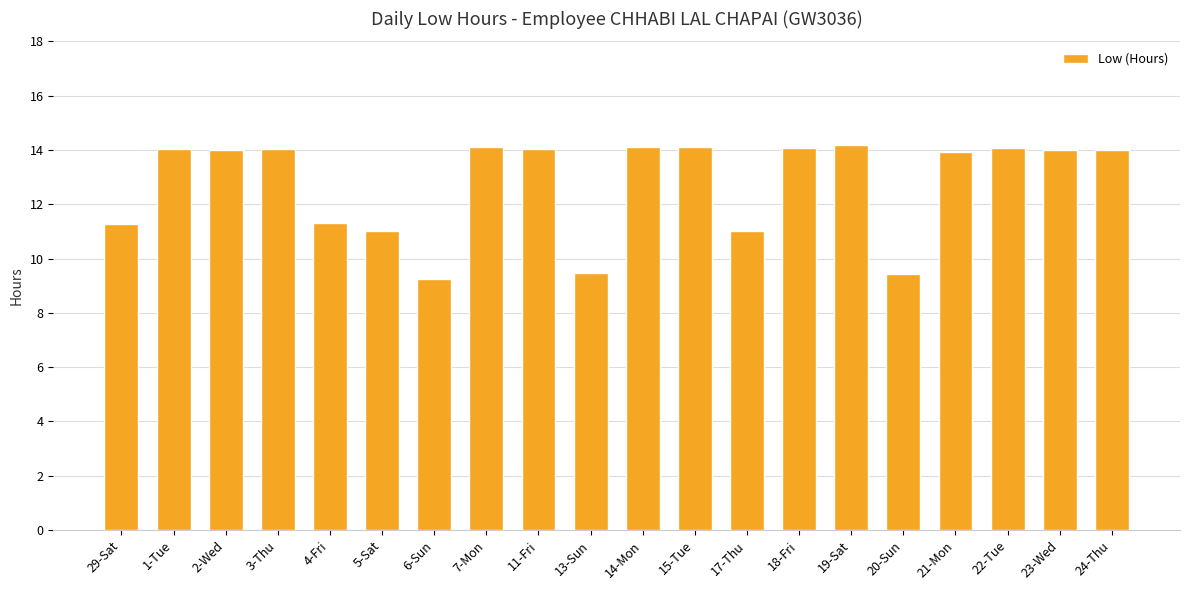

What is the change in value from 1-Tue to 4-Fri?

-2.7